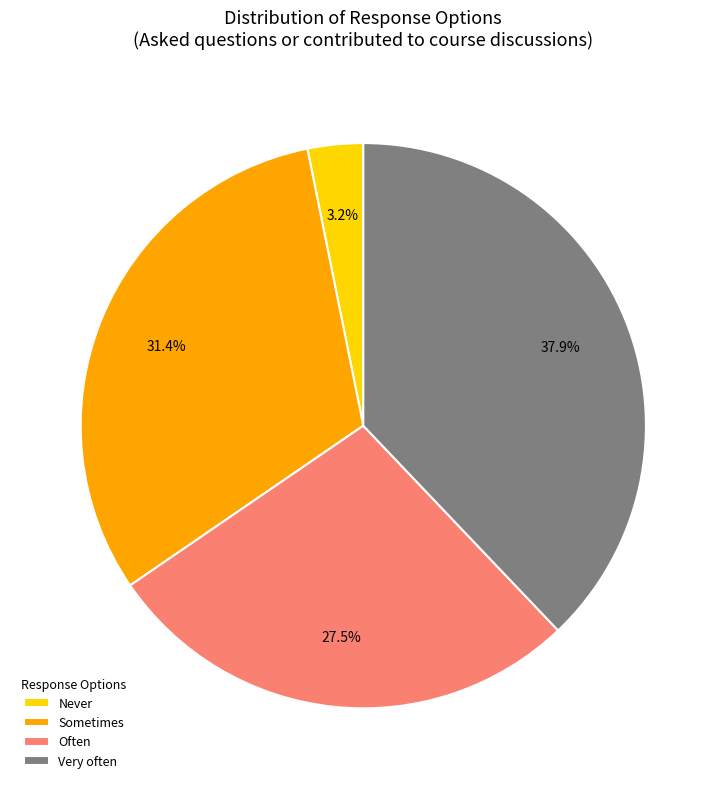

Combined, do Sometimes and Often account for over 50%?

Yes